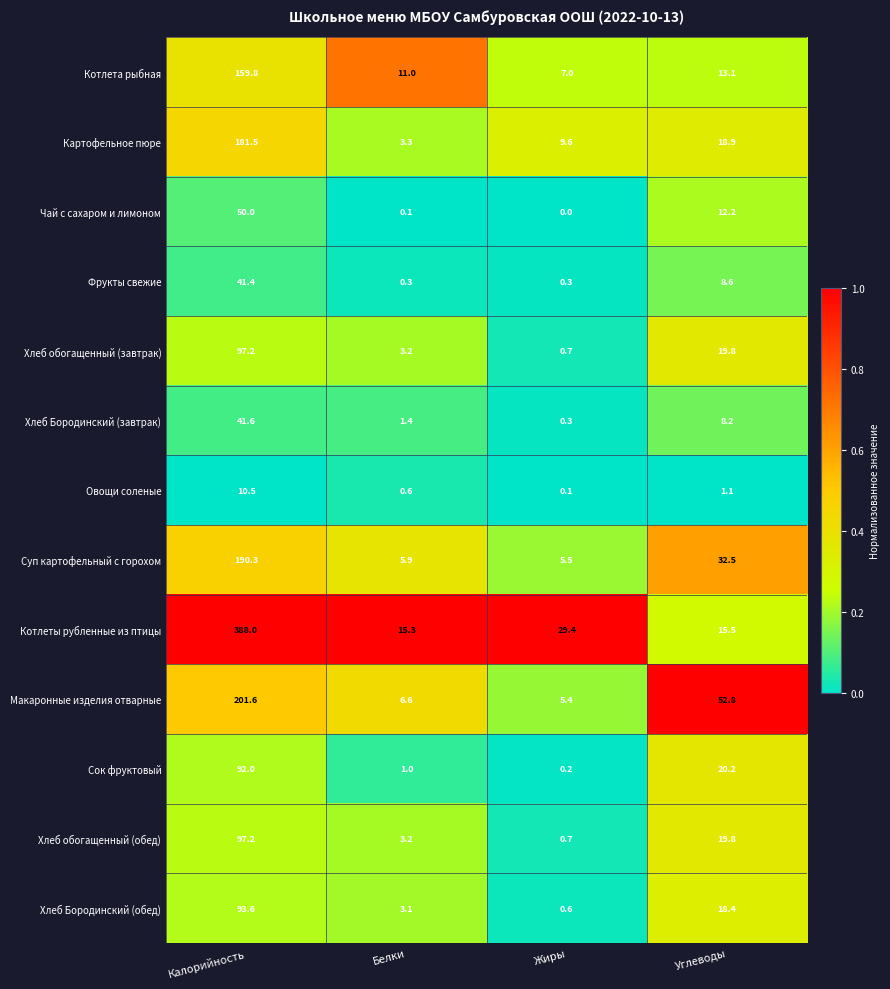

At which label does Хлеб Бородинский (обед) first exceed 18?

Калорийность